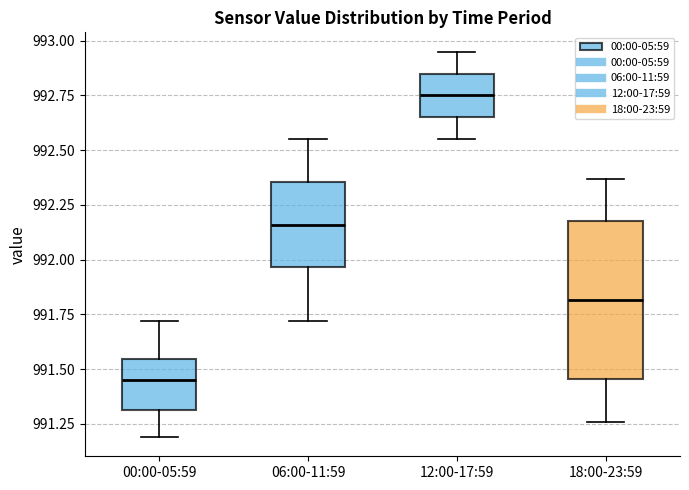

Reading left to right, transcribe this box plot: for each box, give where its median line is, the range the box spans, and where its two whiskers end, as read against the y-axis. The values are not printed on the chart, so give them approximately, as read against the axis.

00:00-05:59: median 991.45, box 991.30 to 991.55, whiskers 991.20 to 991.70
06:00-11:59: median 992.15, box 991.95 to 992.35, whiskers 991.70 to 992.55
12:00-17:59: median 992.75, box 992.65 to 992.85, whiskers 992.55 to 992.95
18:00-23:59: median 991.80, box 991.45 to 992.20, whiskers 991.25 to 992.35